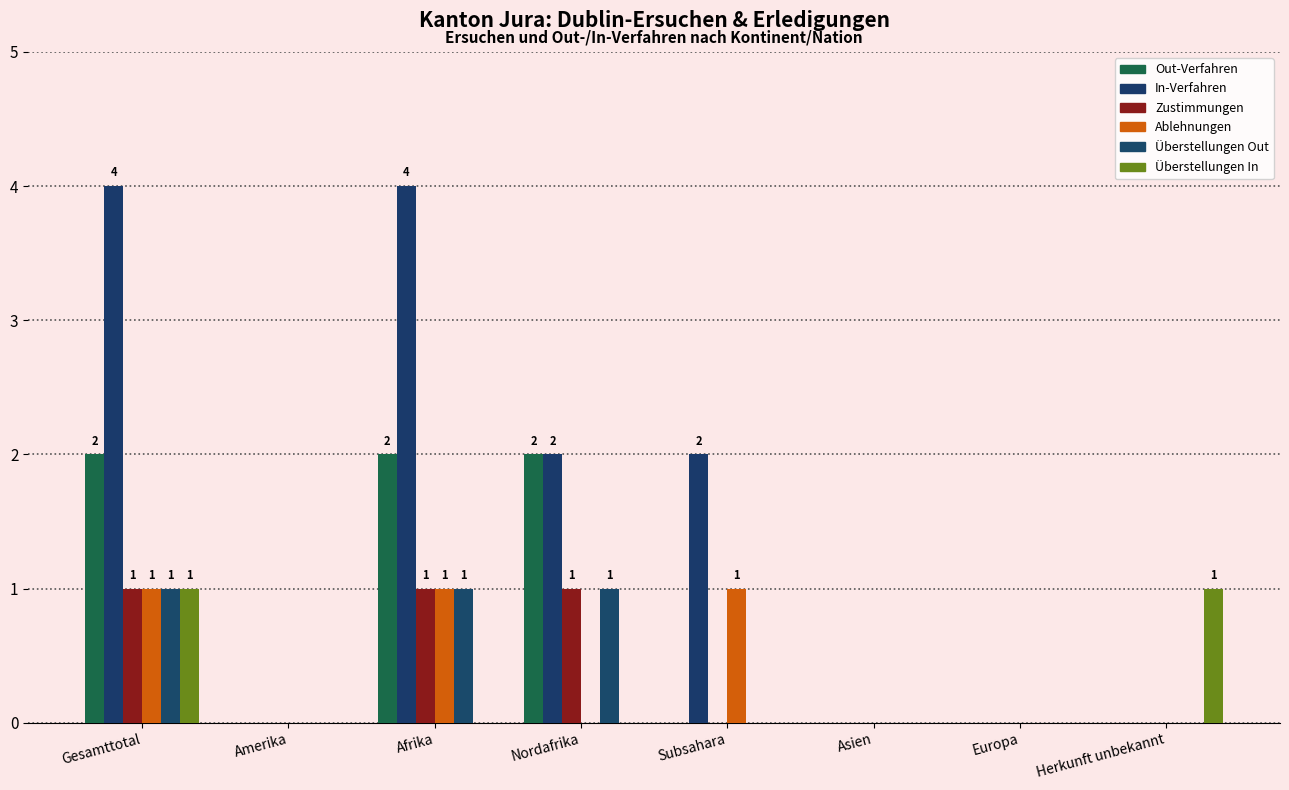

At which label does In-Verfahren first exceed 2?

Gesamttotal